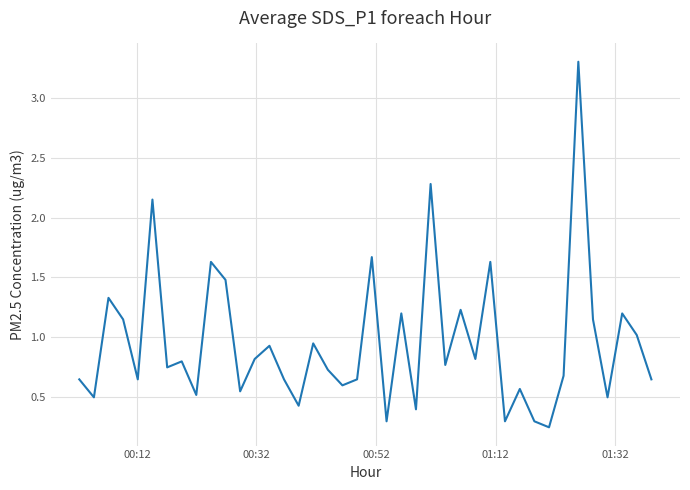

How many points are higher than both their immediate neighbors (excluding endpoints)?

14